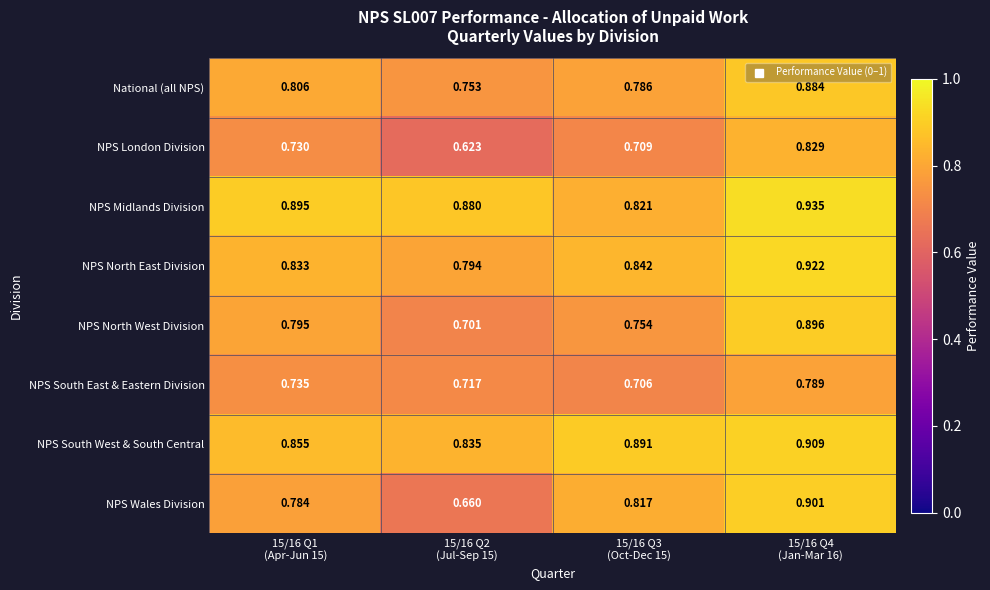

List the series in order of their peak value, lowest first.

NPS South East & Eastern Division, NPS London Division, National (all NPS), NPS North West Division, NPS Wales Division, NPS South West & South Central, NPS North East Division, NPS Midlands Division